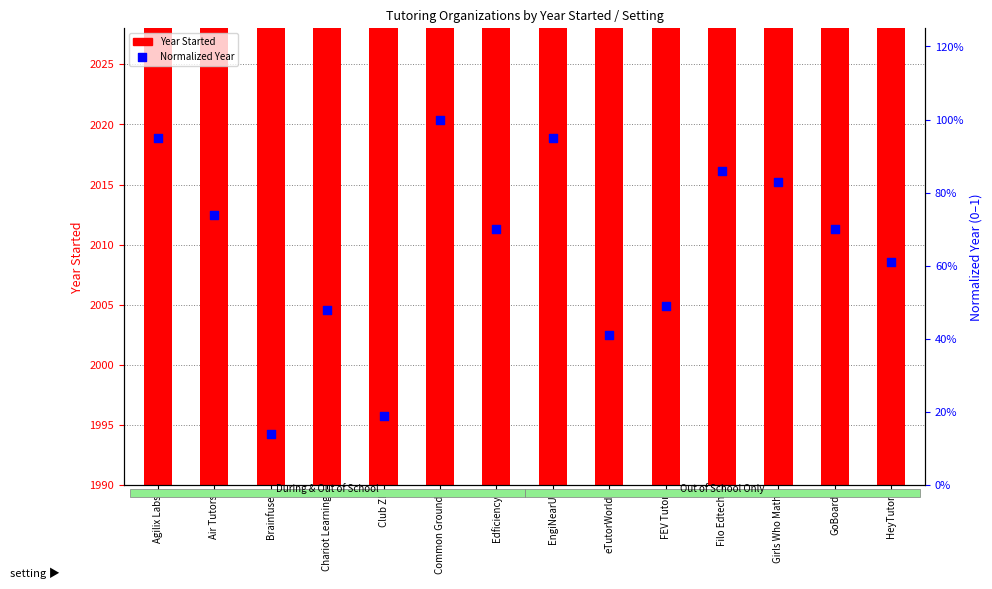

What are all the series names shown in the legend?

Year Started, Normalized Year (0-1)